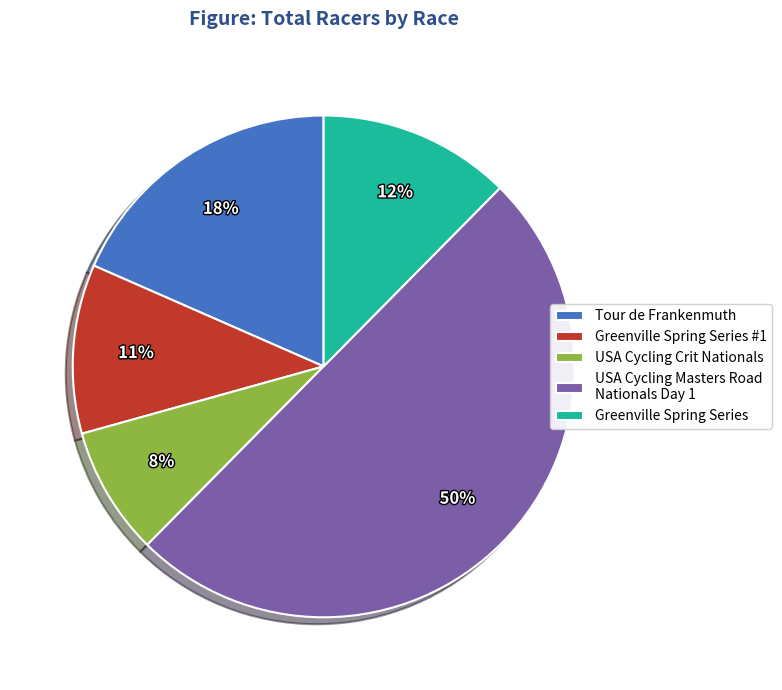

How many segments does this pie chart have?

5